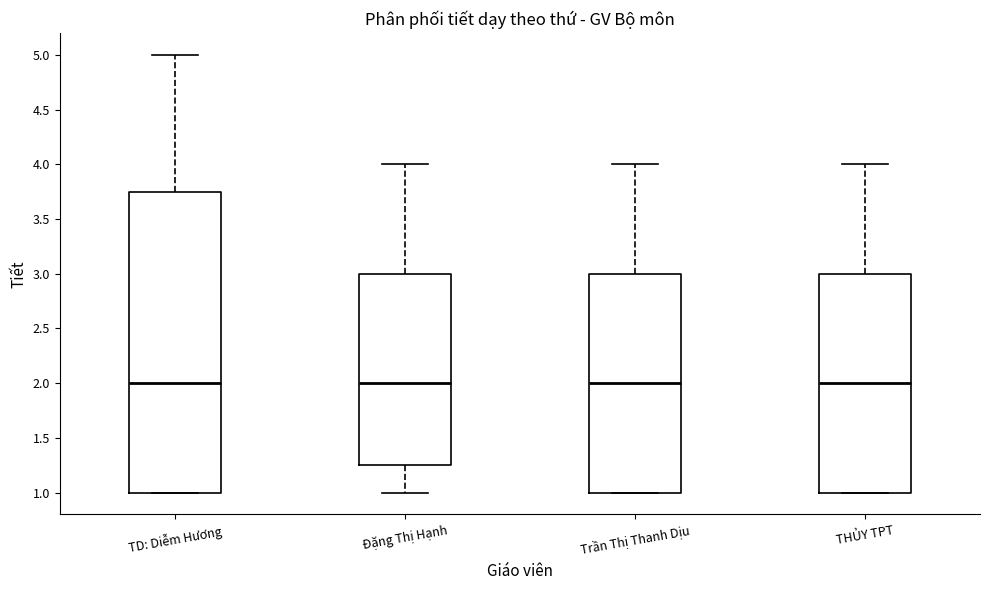

Reading left to right, transcribe this box plot: for each box, give where its median line is, the range the box spans, and where its two whiskers end, as read against the y-axis. The values are not printed on the chart, so give them approximately, as read against the axis.

TD: Diễm Hương: median 2.00, box 1.00 to 3.75, whiskers 1.00 to 5.00
Đặng Thị Hạnh: median 2.00, box 1.25 to 3.00, whiskers 1.00 to 4.00
Trần Thị Thanh Dịu: median 2.00, box 1.00 to 3.00, whiskers 1.00 to 4.00
THỦY TPT: median 2.00, box 1.00 to 3.00, whiskers 1.00 to 4.00